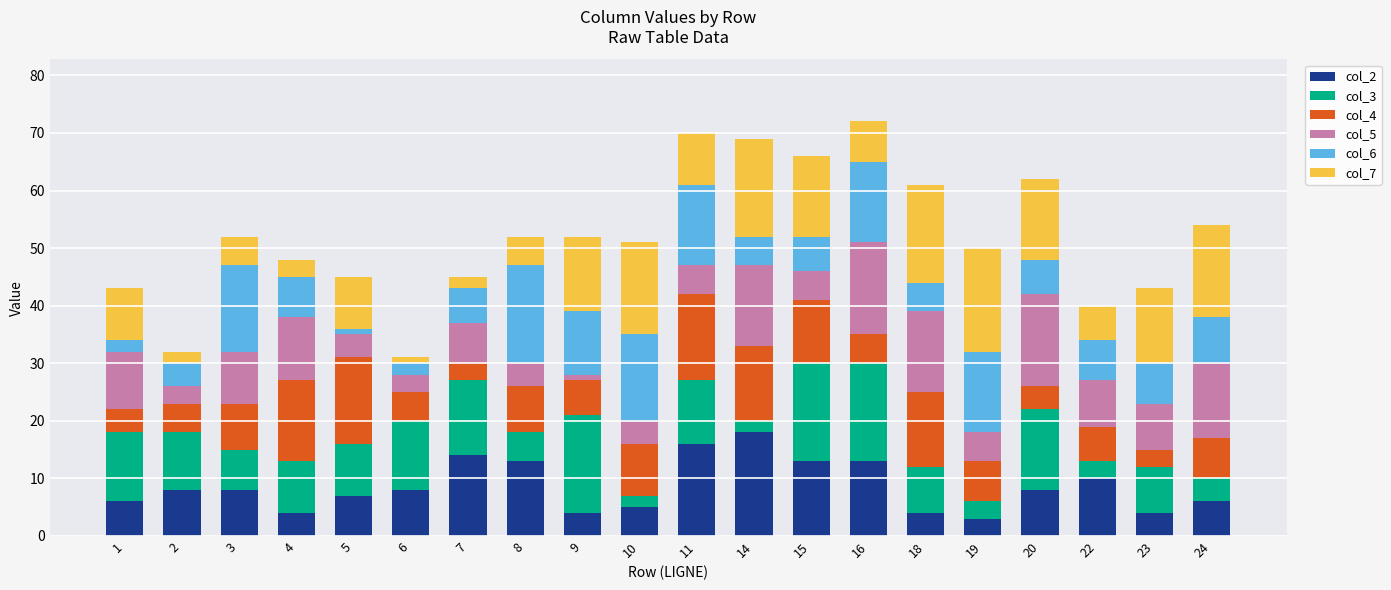

The col_2 series shows 18 at 14. True or false?

True